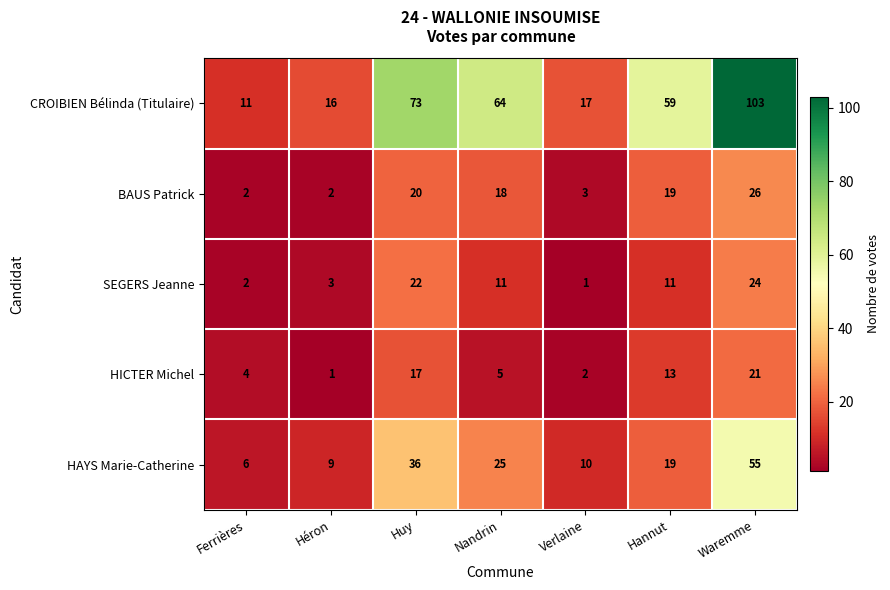

How many distinct data groups are displayed?

5